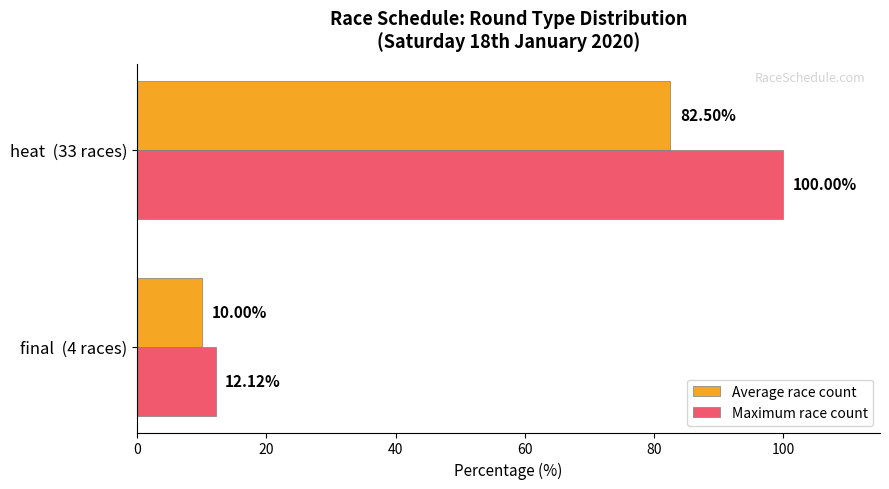

Which series changed the most between final  (4 races) and heat  (33 races)?

Maximum race count